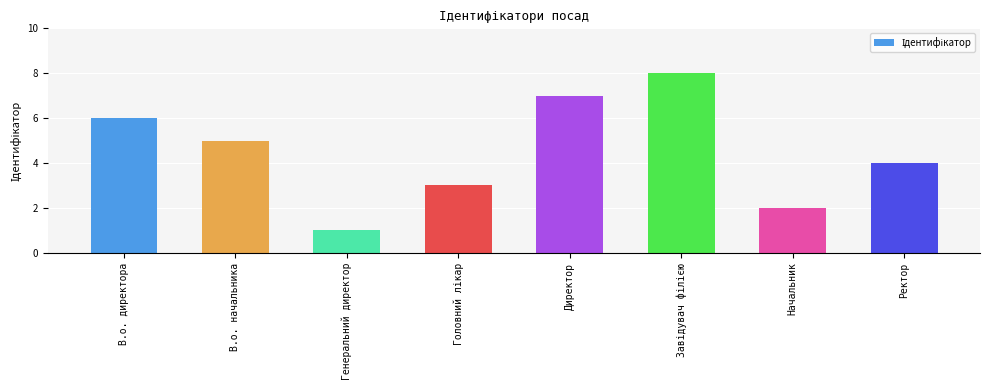

Count the number of categories in the chart.

8